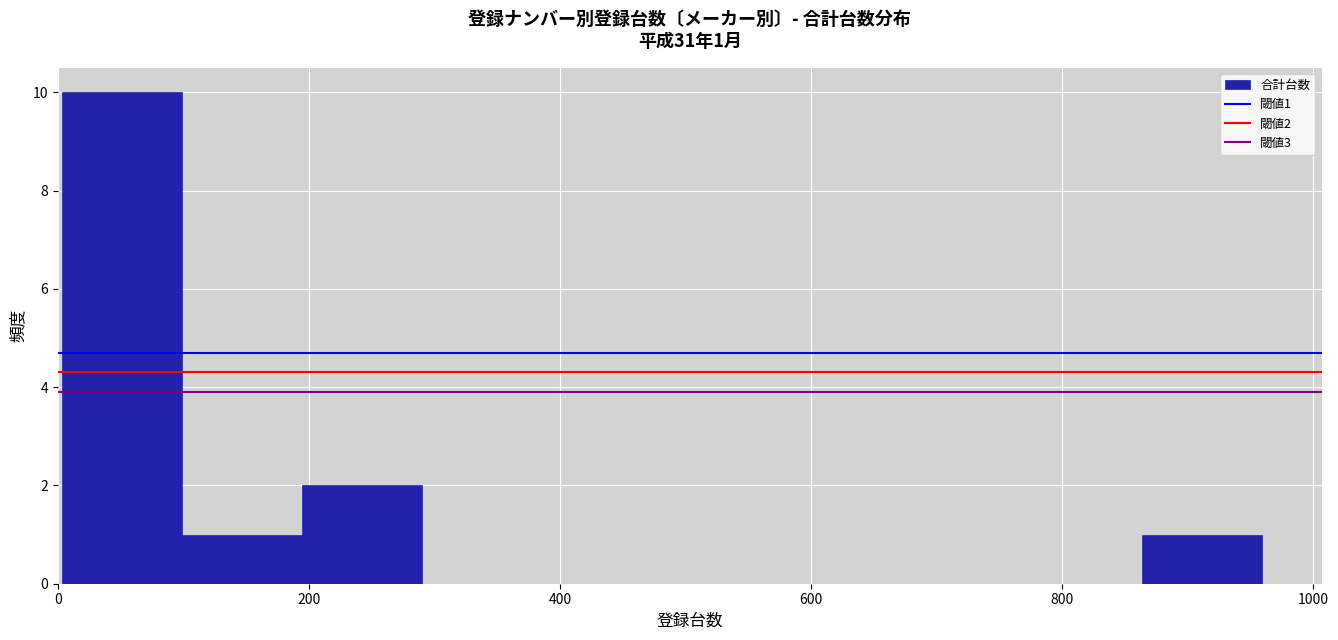

Over which range of the x-axis is the bar tallest?

0 to 100